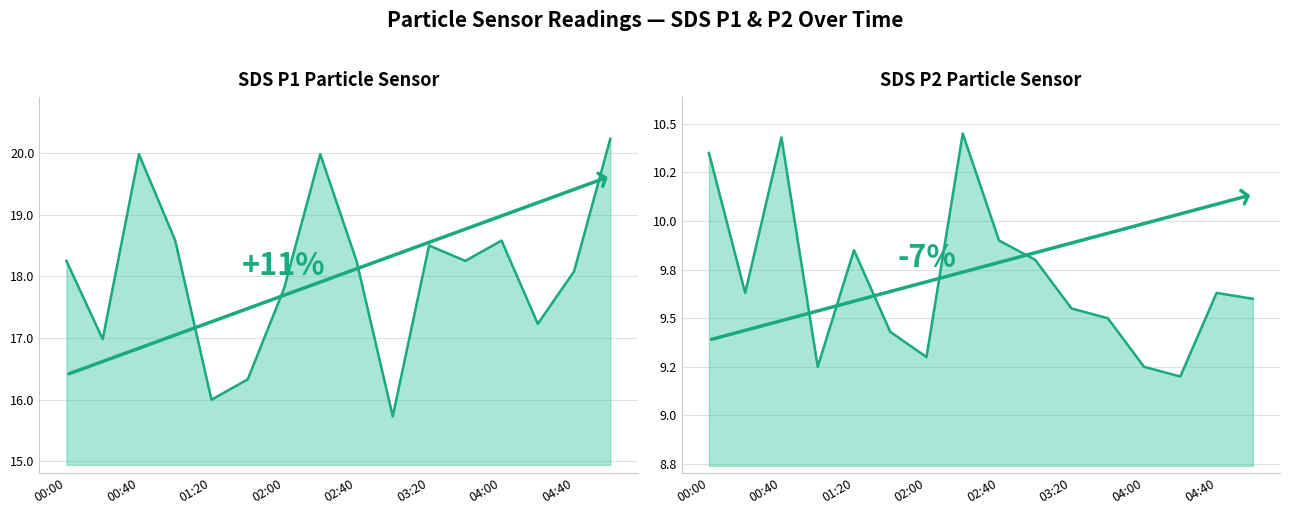

True or false: SDS P2 line and SDS P1 line cross at least once.

False